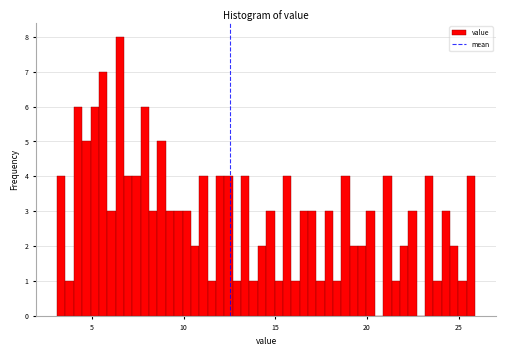

Around what value on the x-axis is the tallest bar? Give the approximate position of its centre, as read against the axis.

6.5